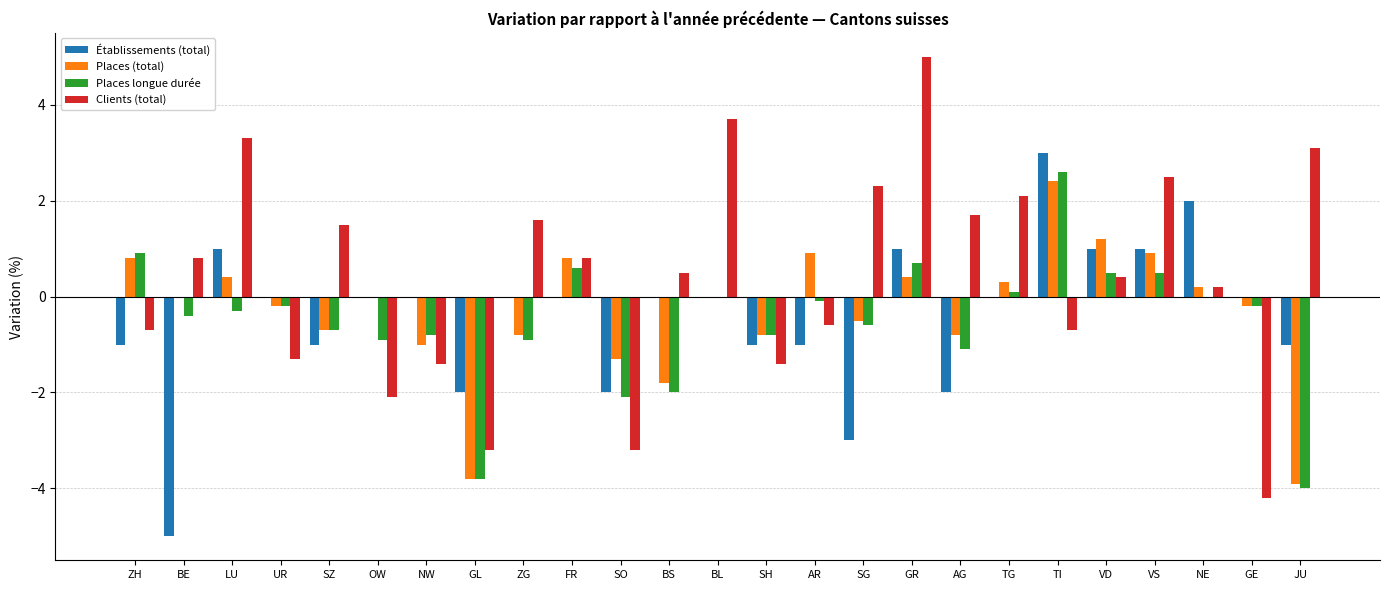

Reading right to left, list all the values displayed in this chart.

Établissements (total): -1.0	0.0	2.0	1.0	1.0	3.0	0.0	-2.0	1.0	-3.0	-1.0	-1.0	0.0	0.0	-2.0	0.0	0.0	-2.0	0.0	0.0	-1.0	0.0	1.0	-5.0	-1.0
Places (total): -3.9	-0.2	0.2	0.9	1.2	2.4	0.3	-0.8	0.4	-0.5	0.9	-0.8	0.0	-1.8	-1.3	0.8	-0.8	-3.8	-1.0	0.0	-0.7	-0.2	0.4	0.0	0.8
Places longue durée: -4.0	-0.2	0.0	0.5	0.5	2.6	0.1	-1.1	0.7	-0.6	-0.1	-0.8	0.0	-2.0	-2.1	0.6	-0.9	-3.8	-0.8	-0.9	-0.7	-0.2	-0.3	-0.4	0.9
Clients (total): 3.1	-4.2	0.2	2.5	0.4	-0.7	2.1	1.7	5.0	2.3	-0.6	-1.4	3.7	0.5	-3.2	0.8	1.6	-3.2	-1.4	-2.1	1.5	-1.3	3.3	0.8	-0.7